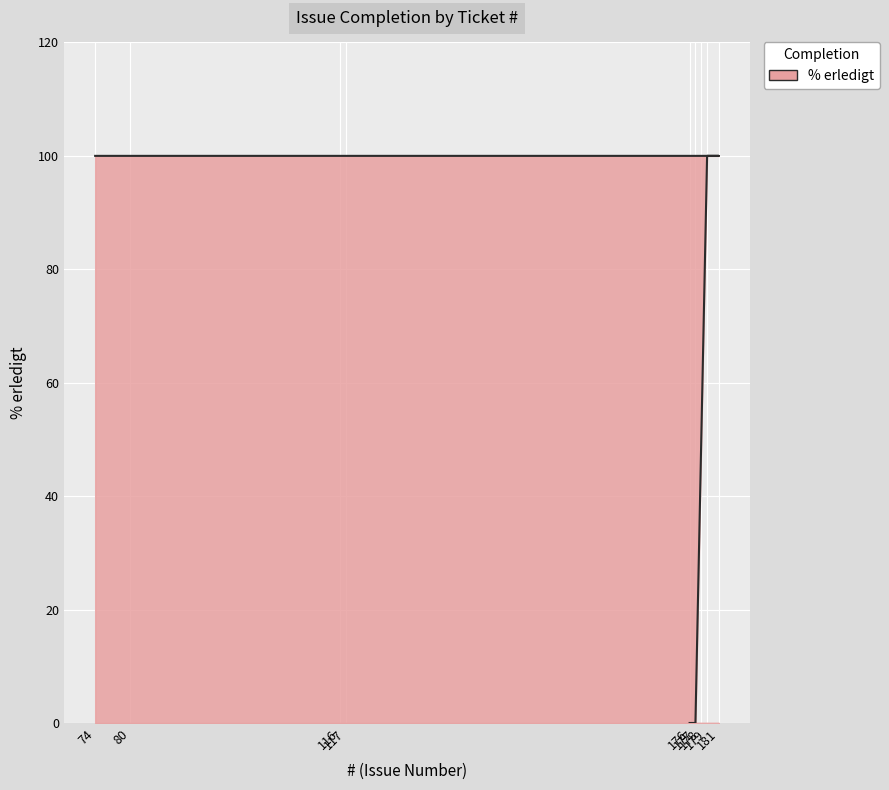

Reading right to left, transcribe all the data shown in this chart.

0	0	100	100	100	100	100	100	100